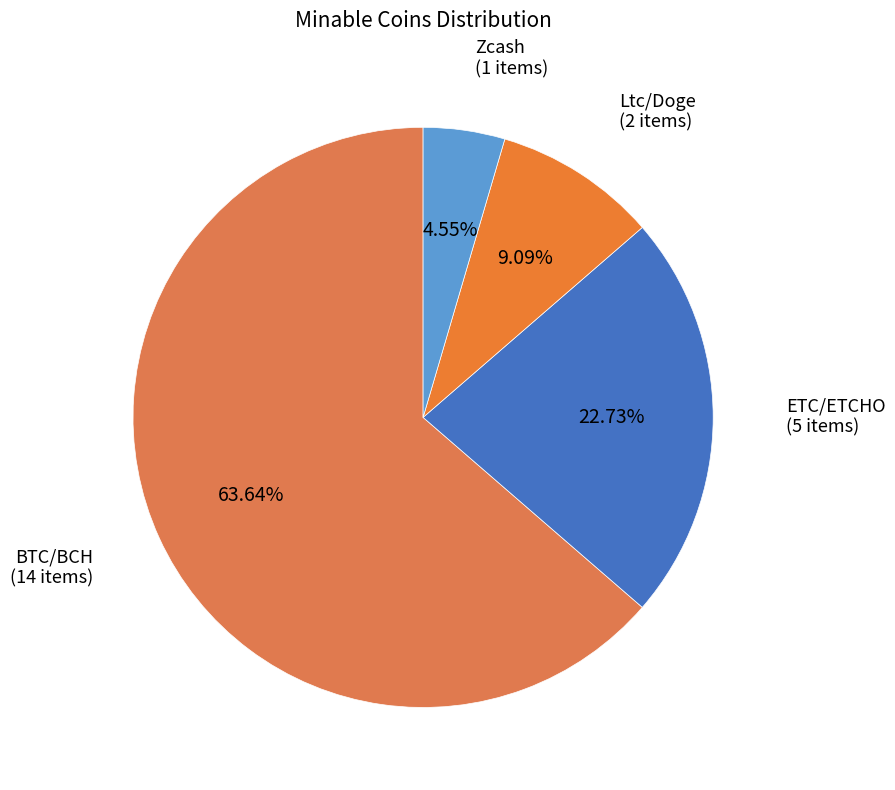

To the nearest percent, what is the average slice percentage?

25%